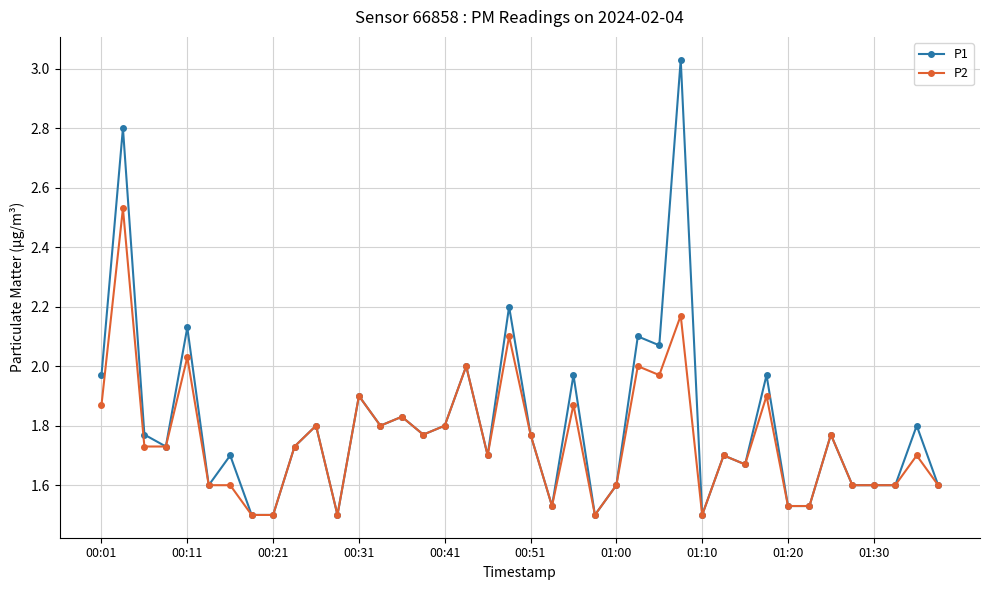

Which series has the widest spread of values?

P1